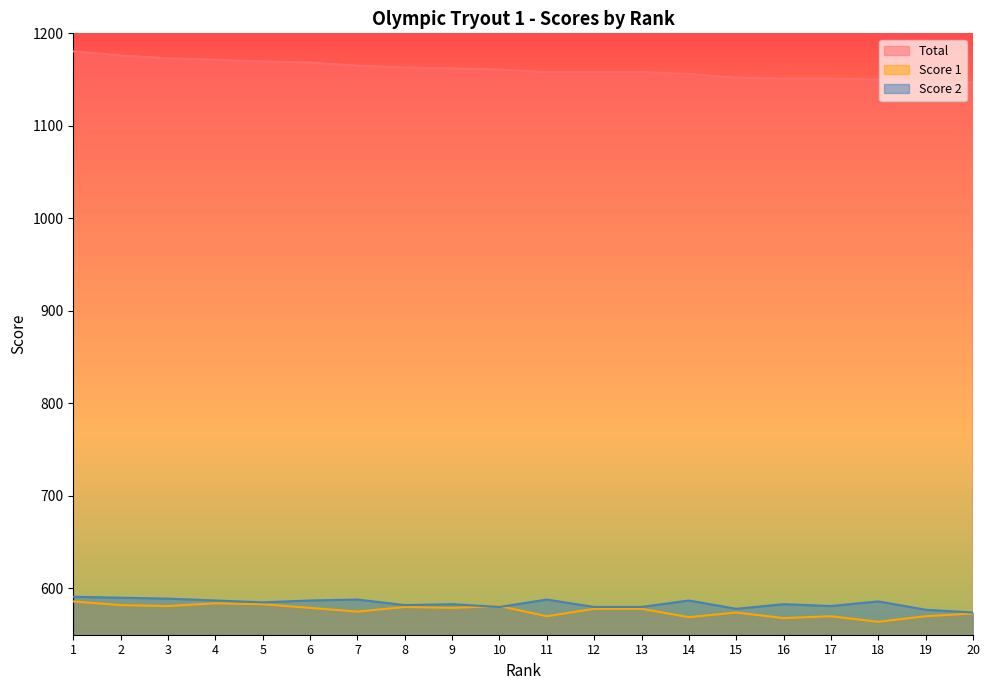

Is it true that Score 1 equals 774.3 at 13?

False